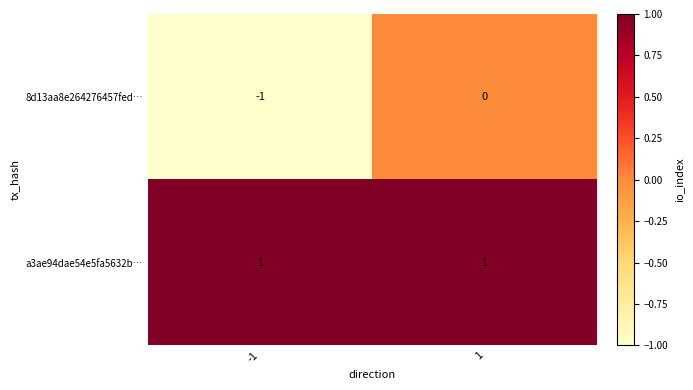

Which series changed the most between -1 and 1?

8d13aa8e264276457fed…